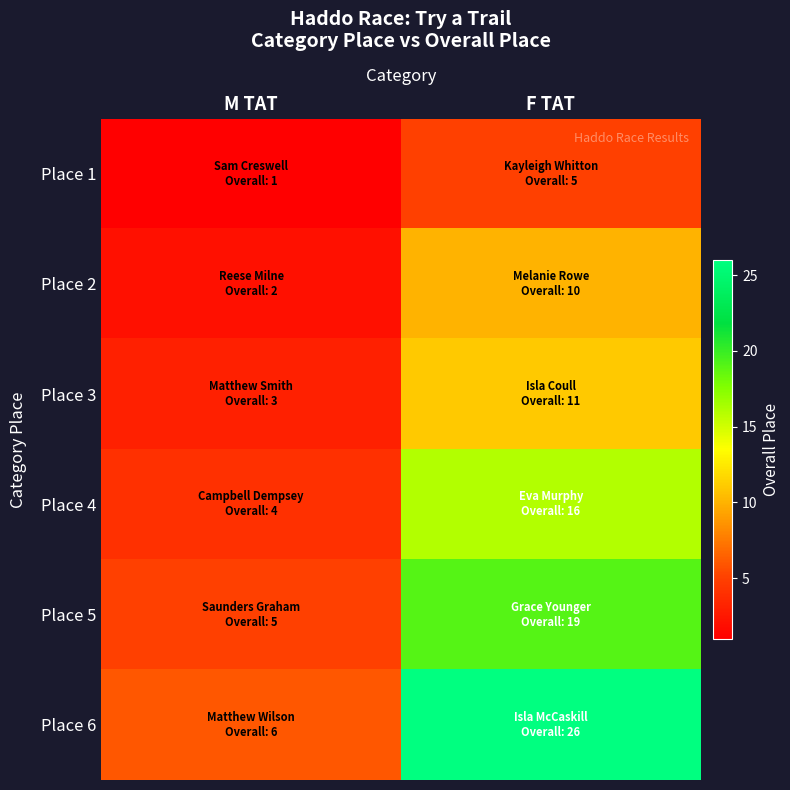

Reading right to left, extract all data points from this chart.

Place 1: F TAT=5	M TAT=1
Place 2: F TAT=10	M TAT=2
Place 3: F TAT=11	M TAT=3
Place 4: F TAT=16	M TAT=4
Place 5: F TAT=19	M TAT=5
Place 6: F TAT=26	M TAT=6